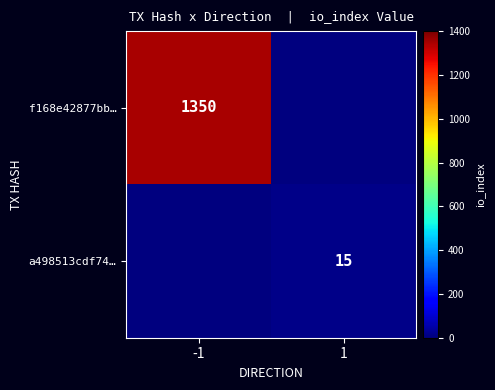

True or false: a498513cdf74… has a value of 15 at 1.

True